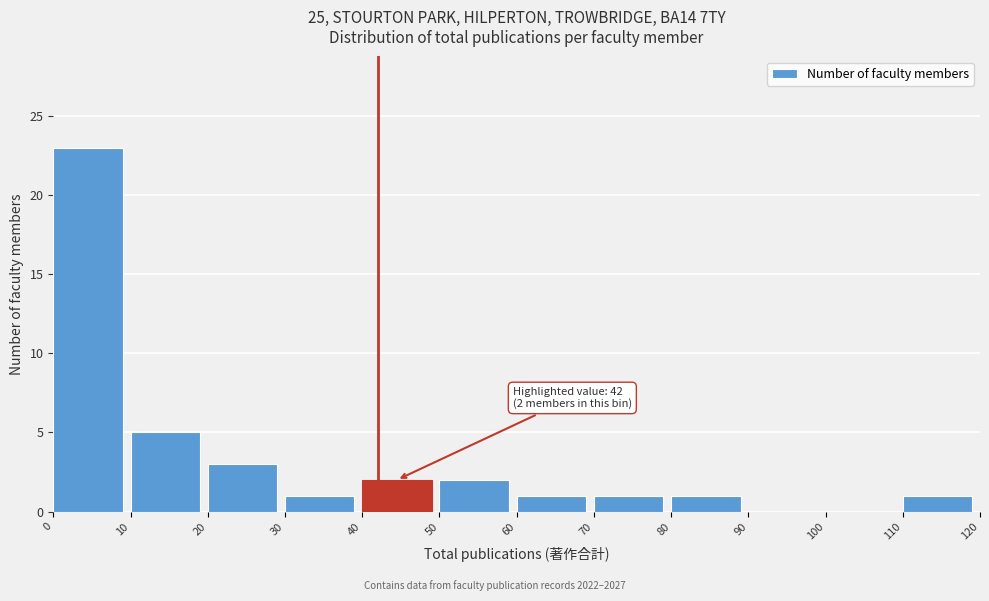

Over which range of the x-axis is the bar tallest?

0 to 10